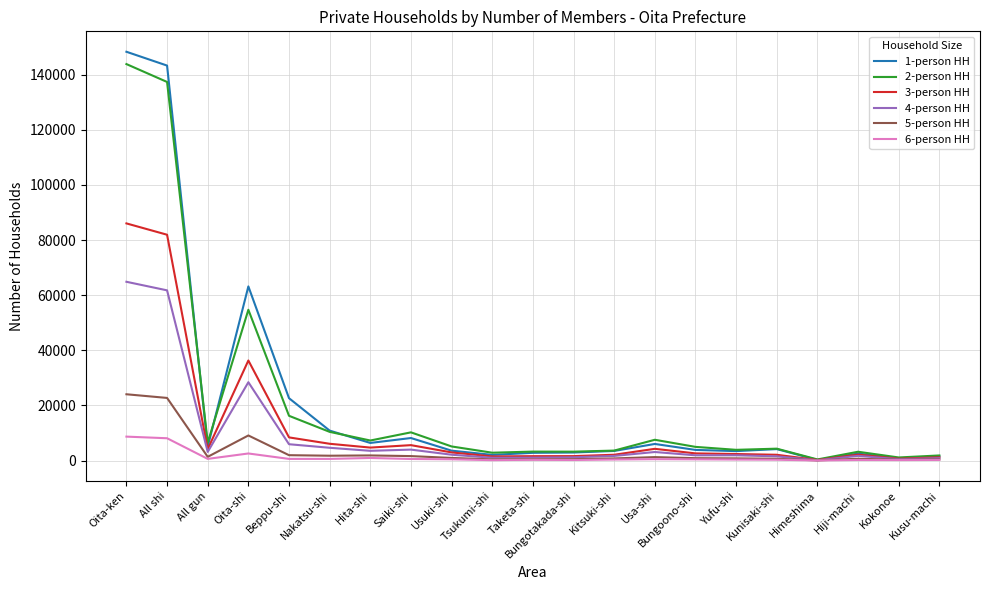

In 4-person HH, how many points are lower than both neighbors (excluding endpoints)?

6